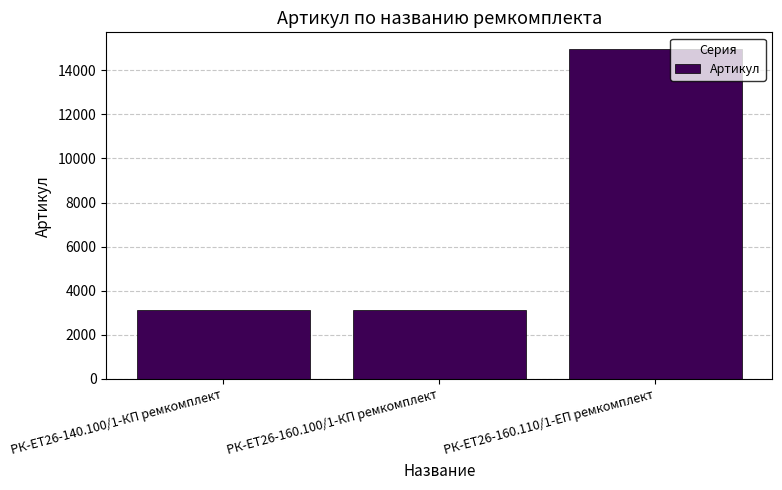

What is the average value?

7076